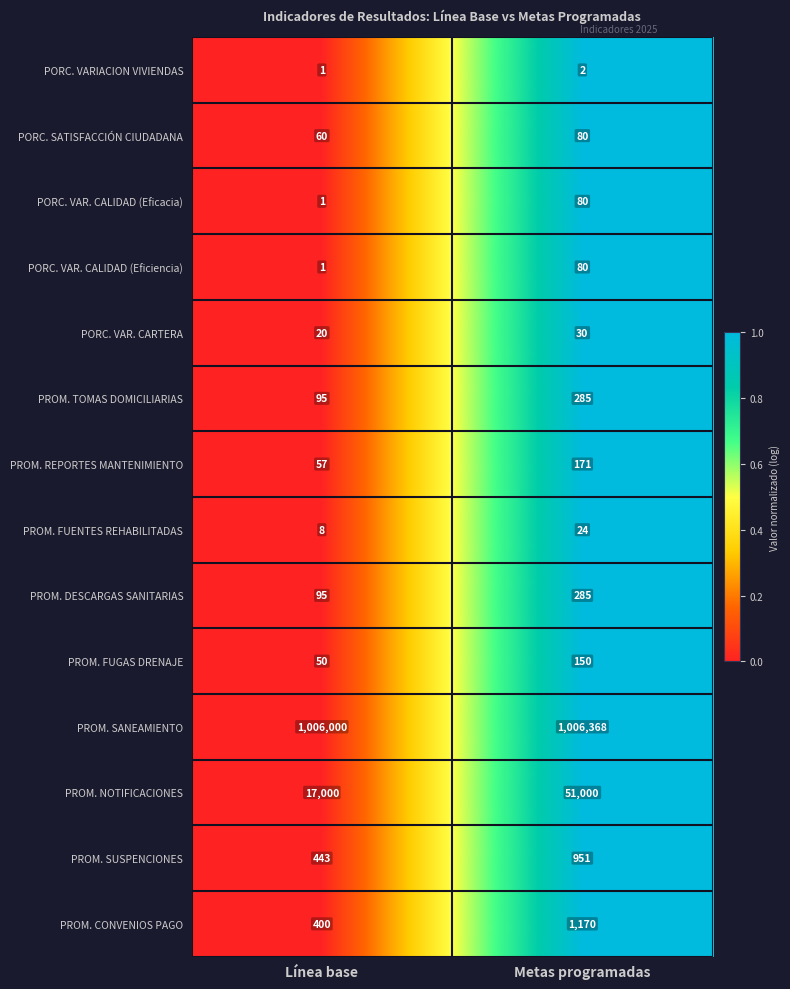

Which label corresponds to the smallest value in the chart?

Línea base